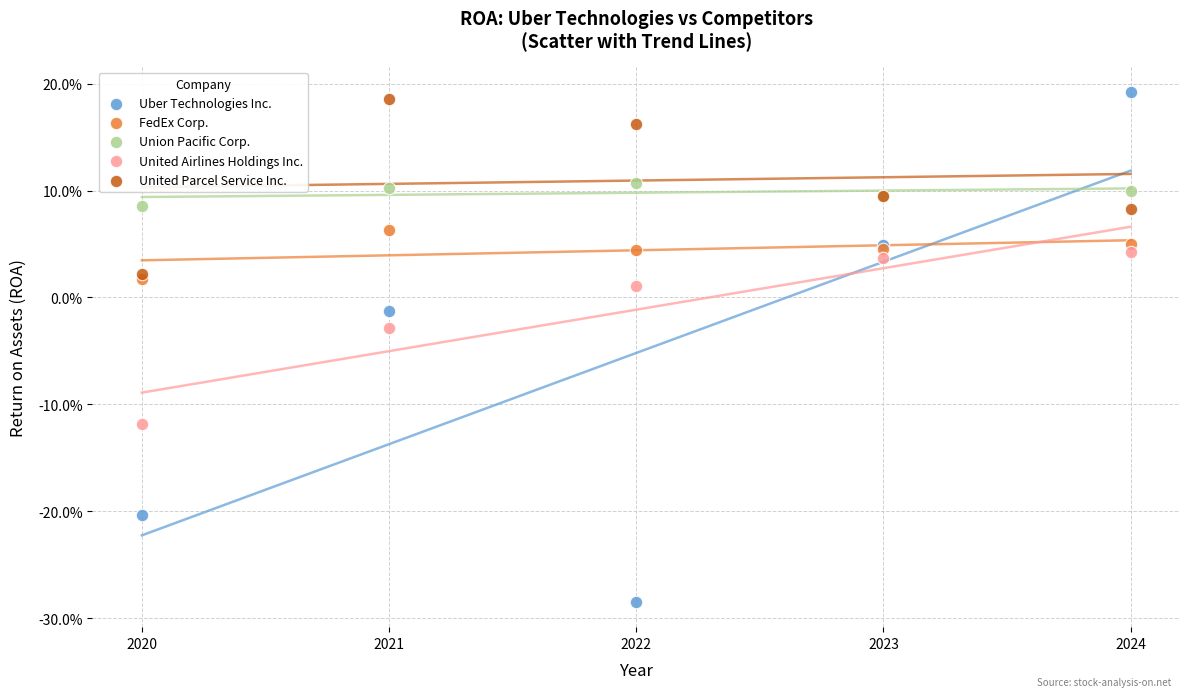

What are all the series names shown in the legend?

Uber Technologies Inc., FedEx Corp., Union Pacific Corp., United Airlines Holdings Inc., United Parcel Service Inc.